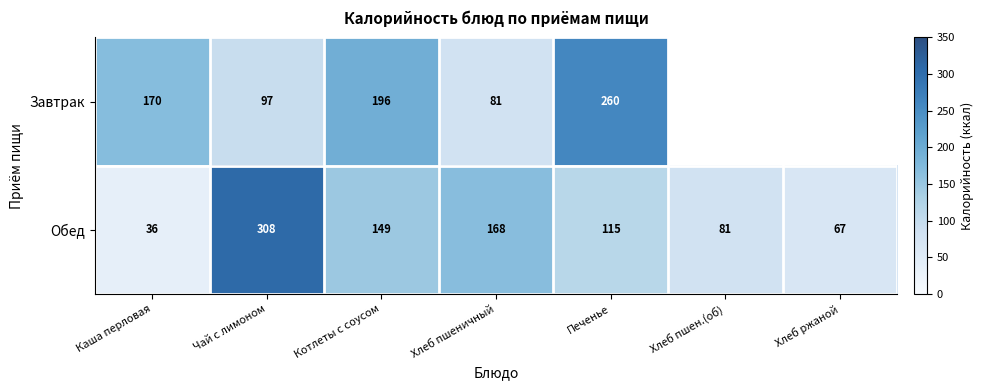

What is the difference between the maximum and minimum values in the Обед series?

272